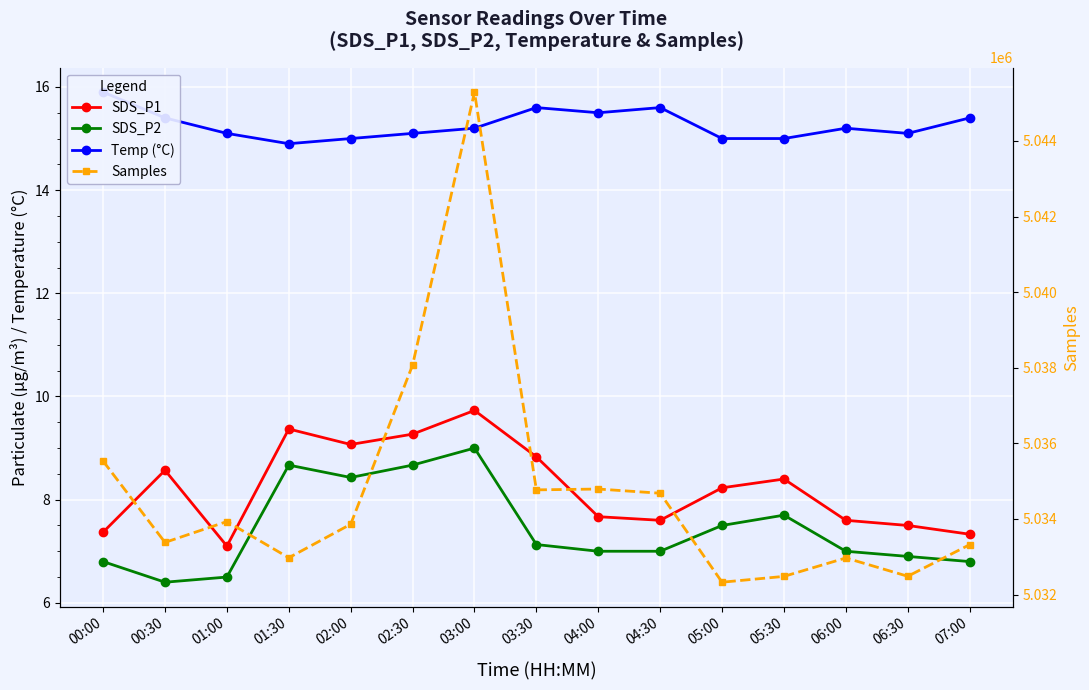

Which label corresponds to the largest value in the chart?

03:00